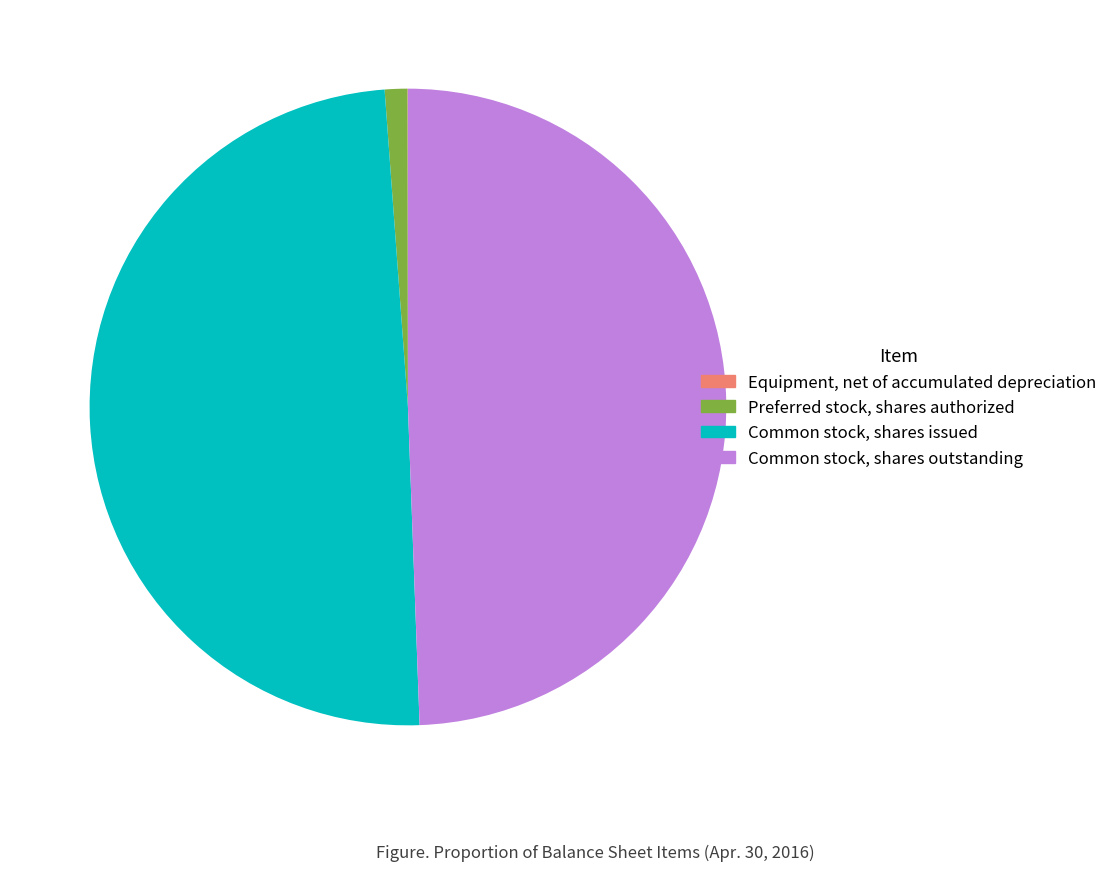

Combined, do Preferred stock, shares authorized and Common stock, shares outstanding account for over 50%?

Yes